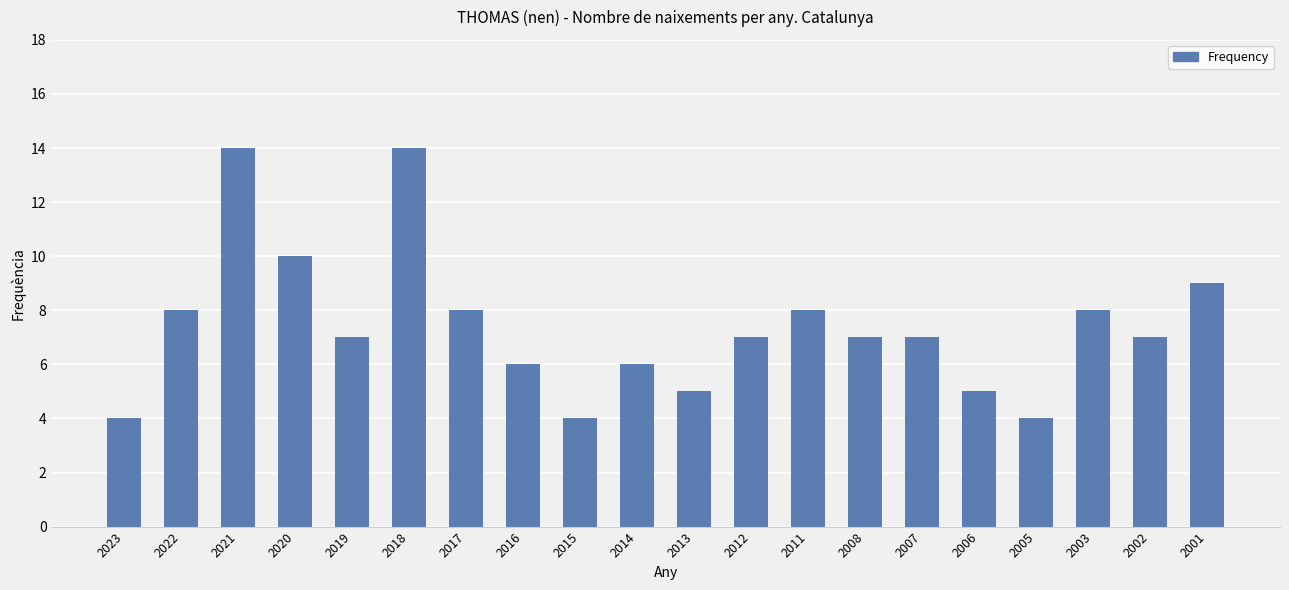

Approximately how many times larger is the value at 2007 compared to 2003?

0.9